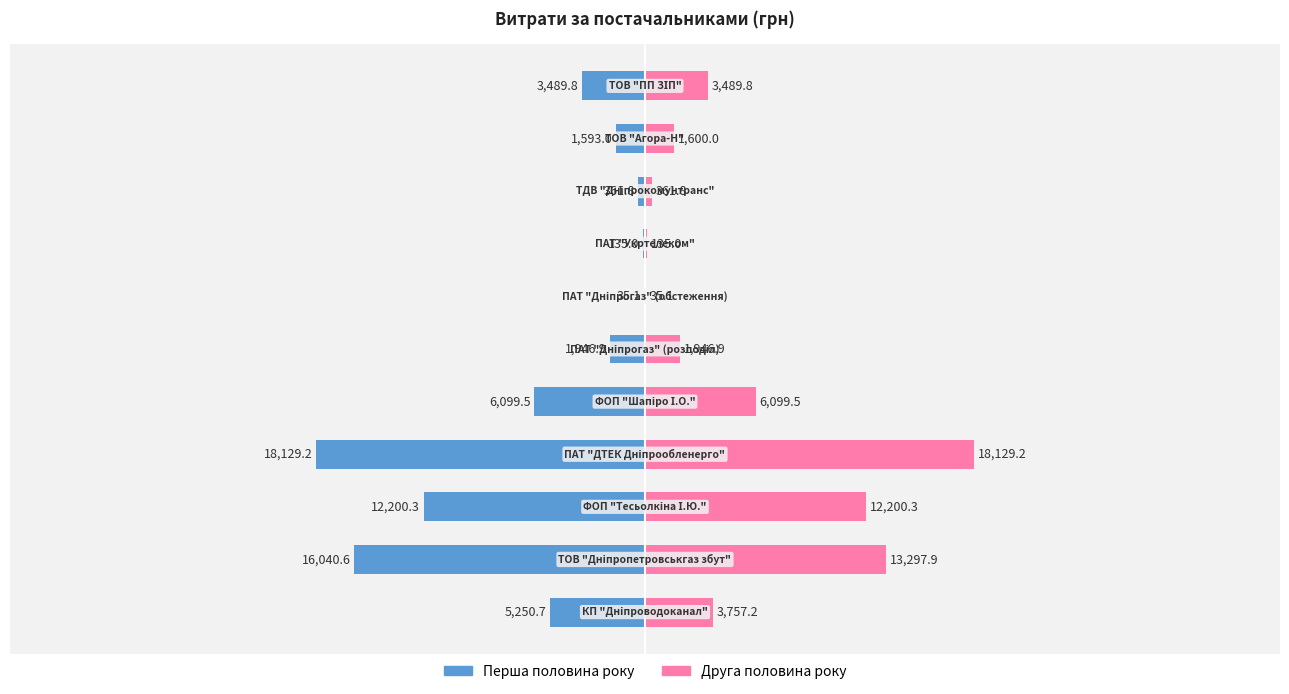

Between 20000 and 40000, which series saw the biggest shift?

Перша половина року